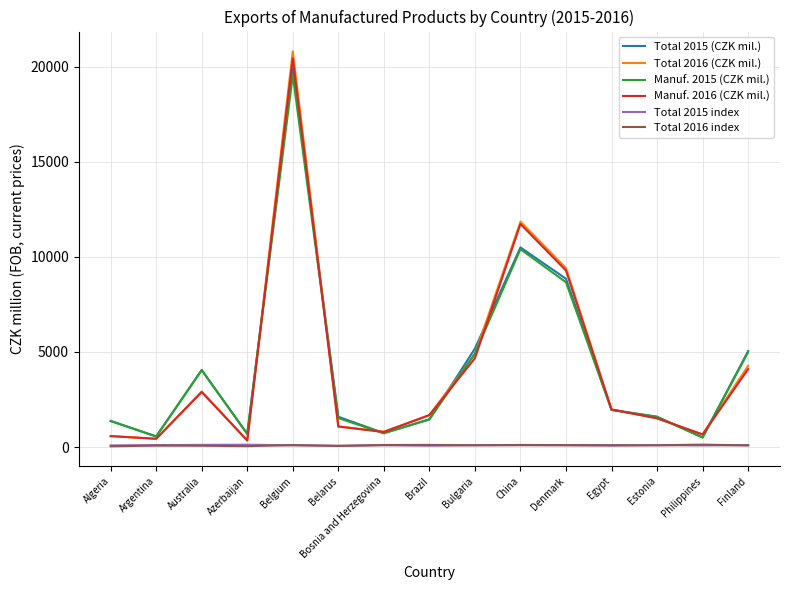

Between Argentina and Finland, which series saw the biggest shift?

Total 2015 (CZK mil.)